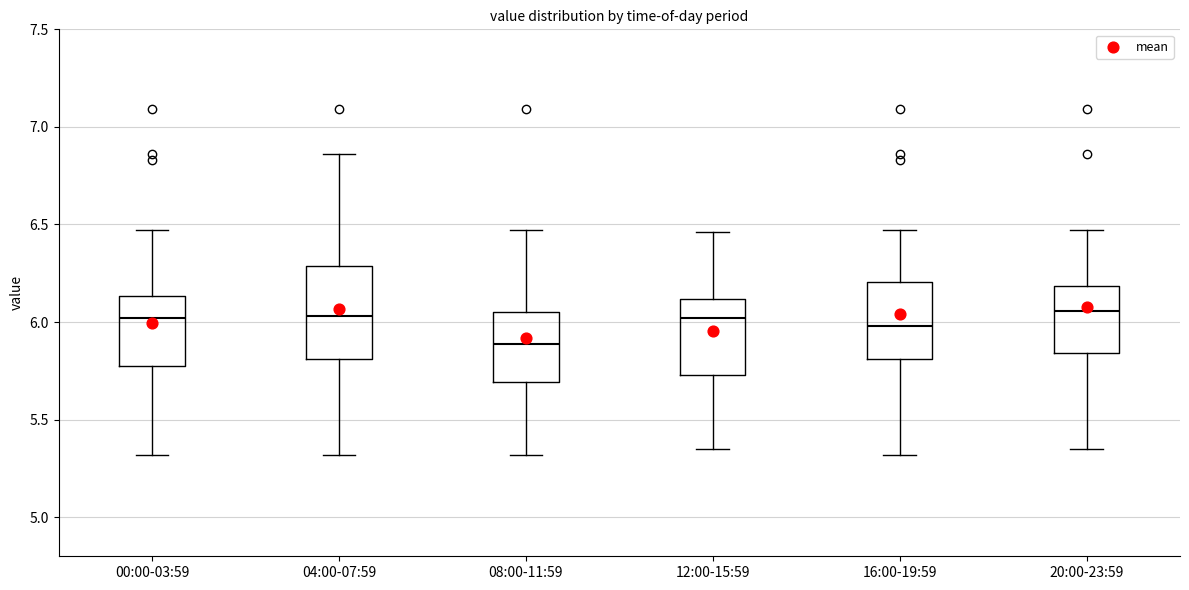

Where does the upper whisker of the box for 12:00-15:59 end on the y-axis? The values are not printed on the chart, so give them approximately, as read against the axis.

6.45